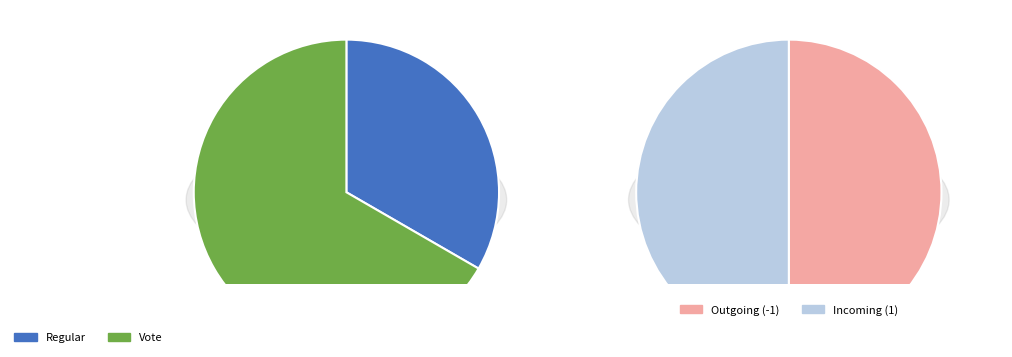

Combined, do Vote and Regular account for over 50%?

Yes